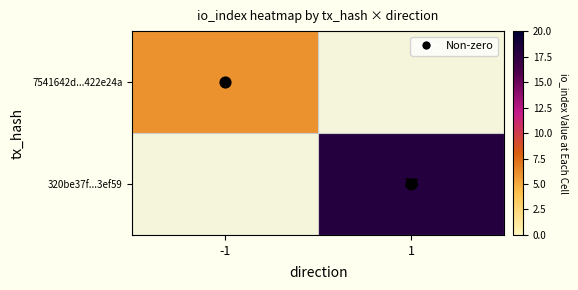

Rank the series at 1 from lowest to highest value.

7541642d...422e24a, 320be37f...3ef59